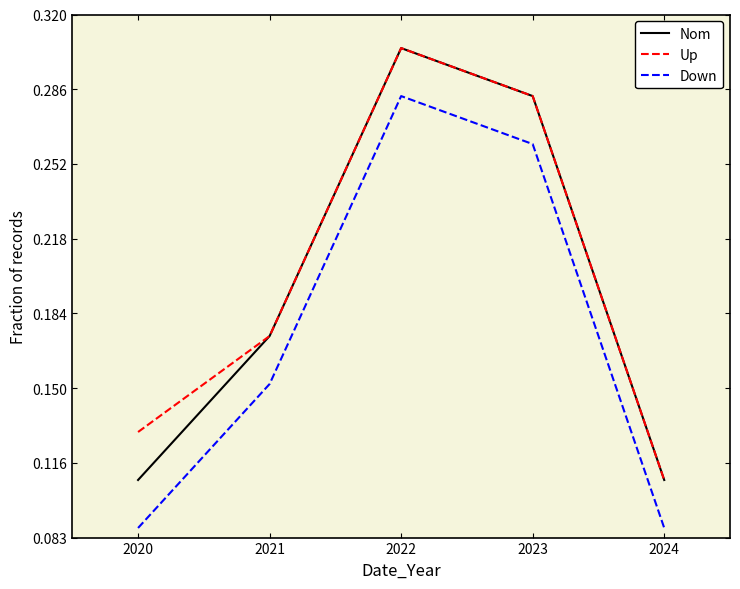

How many lines are shown in the chart?

3